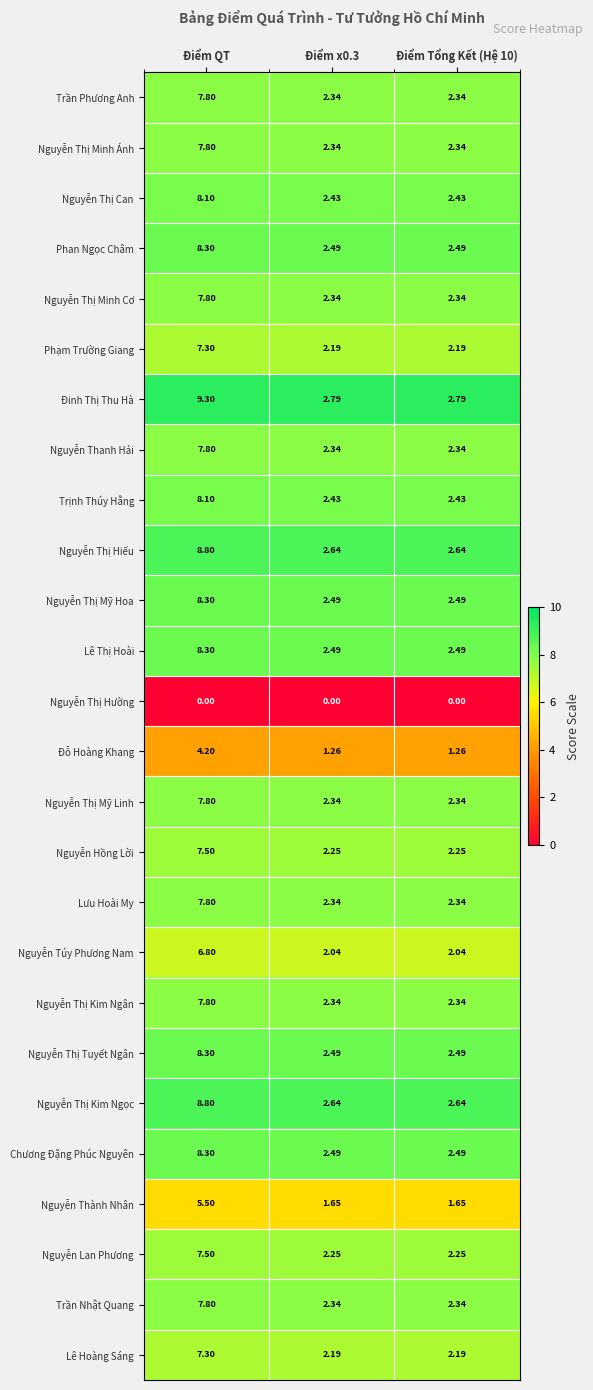

Which series has the largest range (max minus min)?

Đinh Thị Thu Hà